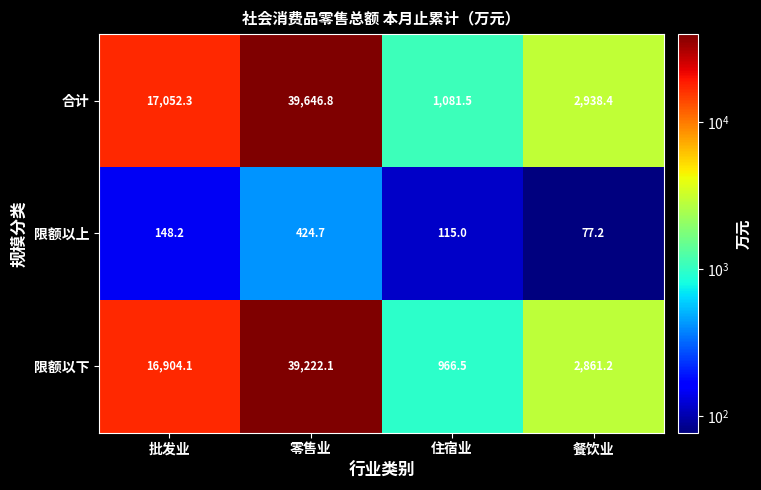

What value does the 限额以下 series have at 零售业?

39222.1